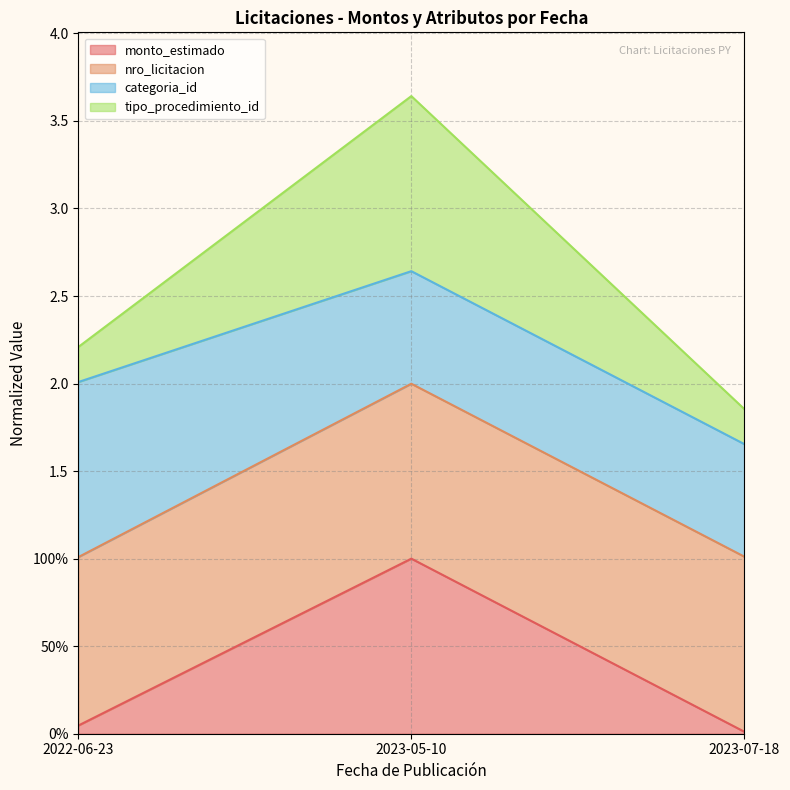

Rank the categories by monto_estimado value from lowest to highest.

2023-07-18, 2022-06-23, 2023-05-10